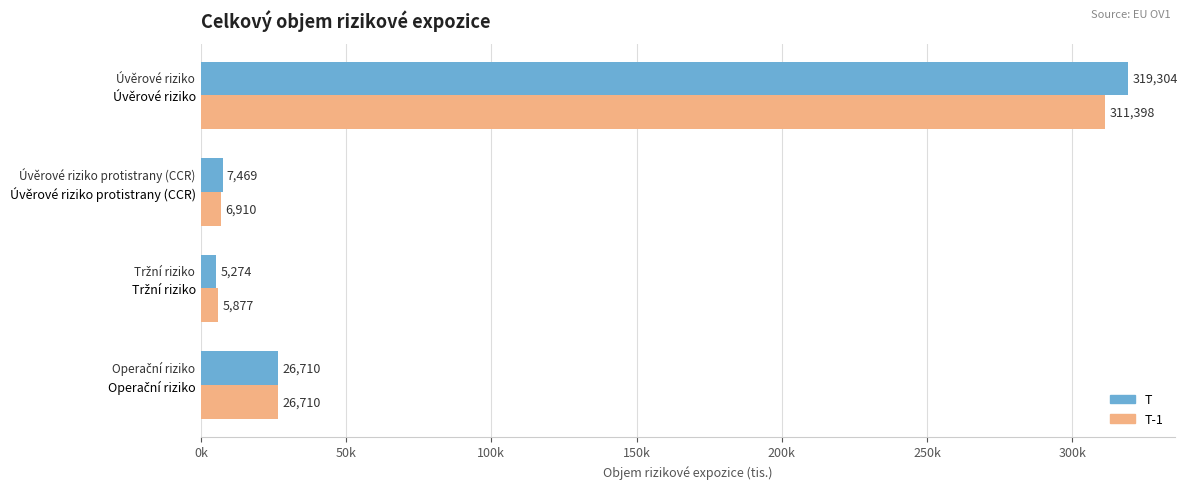

What are all the series names shown in the legend?

T, T-1